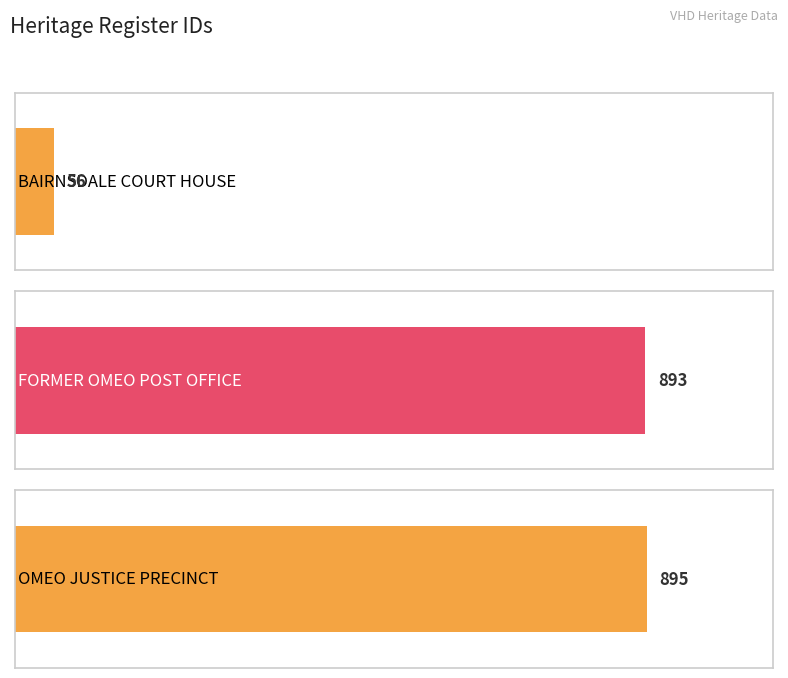

Does the chart contain any negative values?

No